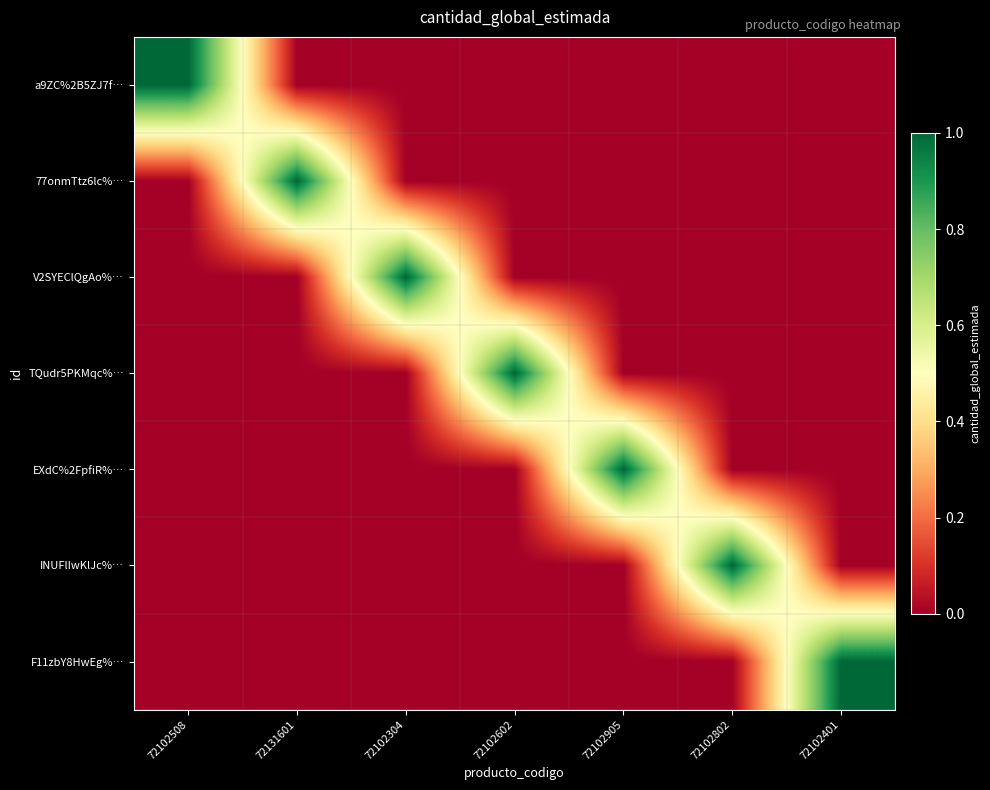

What is the total value across all series at 72131601?

1